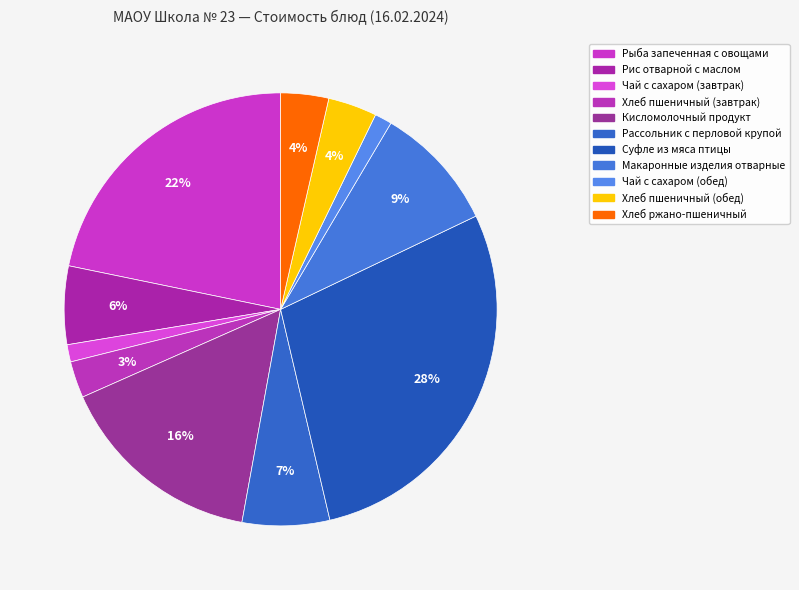

Is Рис отварной с маслом the majority of the pie?

No